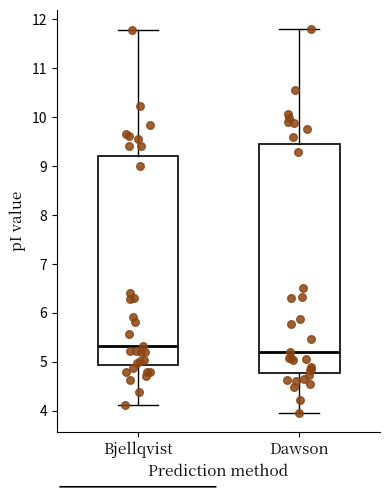

Comparing the boxes themselves (not the whiskers), which one is the tallest?

Dawson